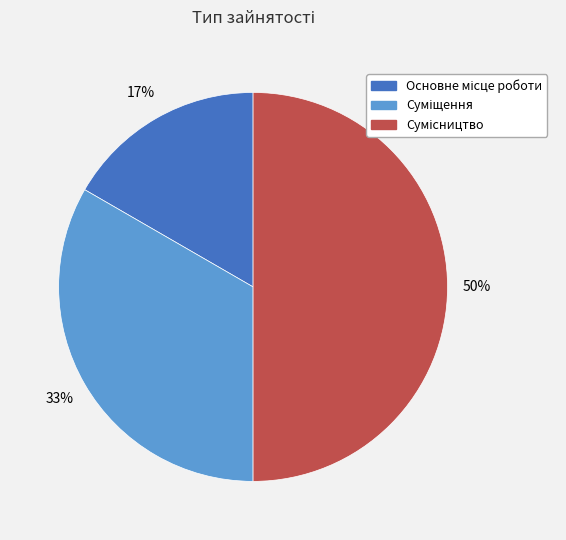

To the nearest percent, what is the average slice percentage?

33%